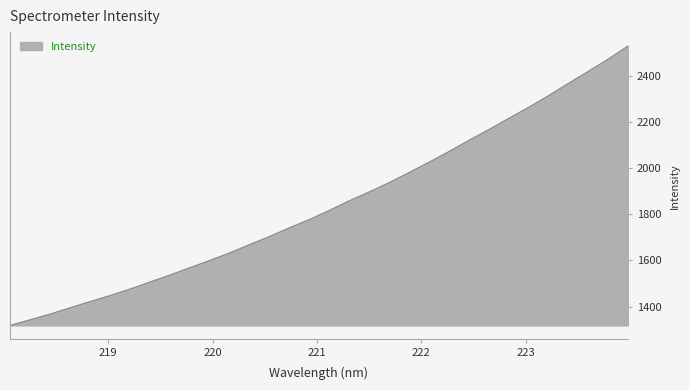

What is the minimum value shown in the chart?

1318.0